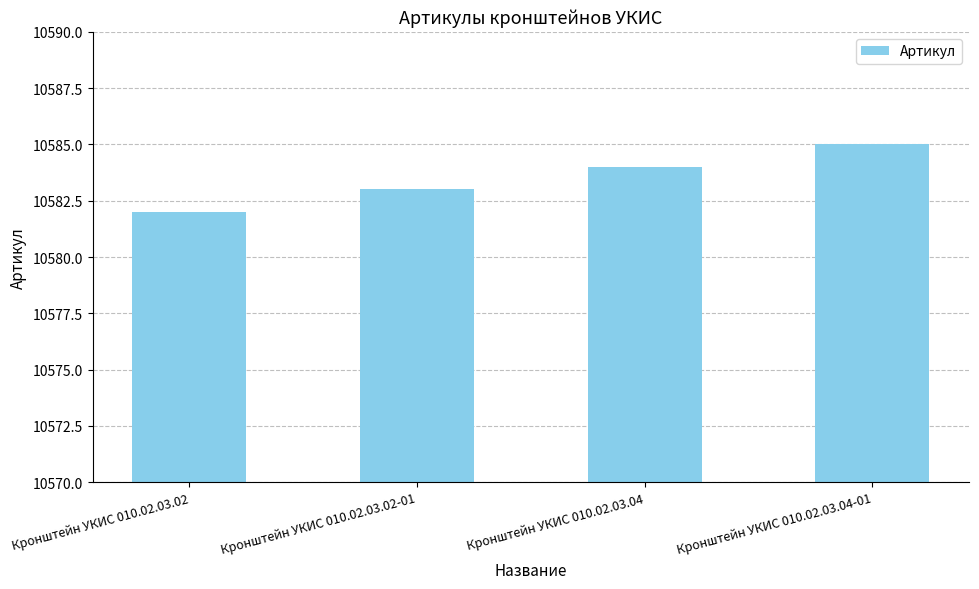

Between Кронштейн УКИС 010.02.03.04 and Кронштейн УКИС 010.02.03.02-01, which is larger?

Кронштейн УКИС 010.02.03.04